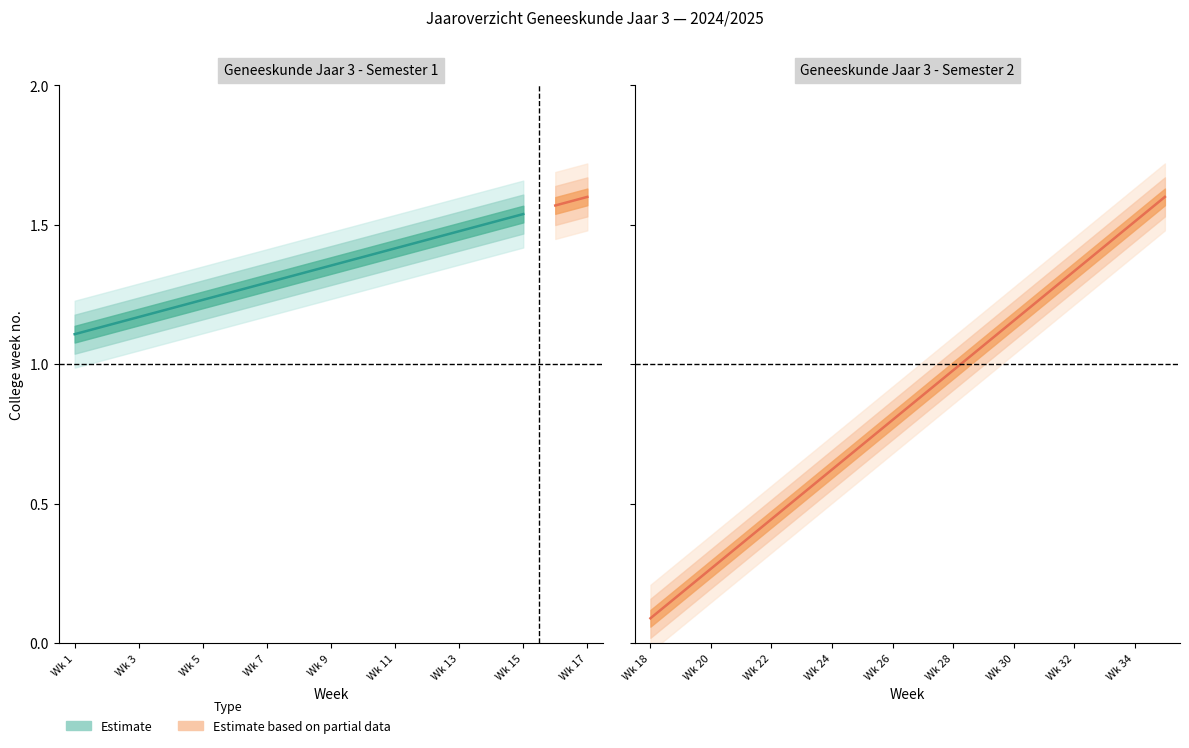

What value does the data have at Week 8?

1.3